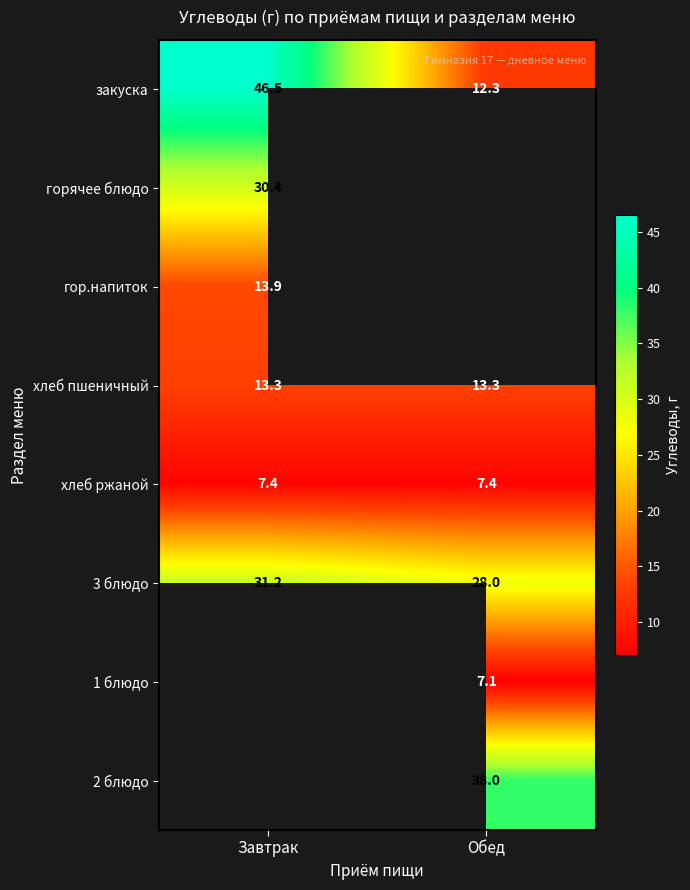

At how many categories does at least one series exceed 13?

2